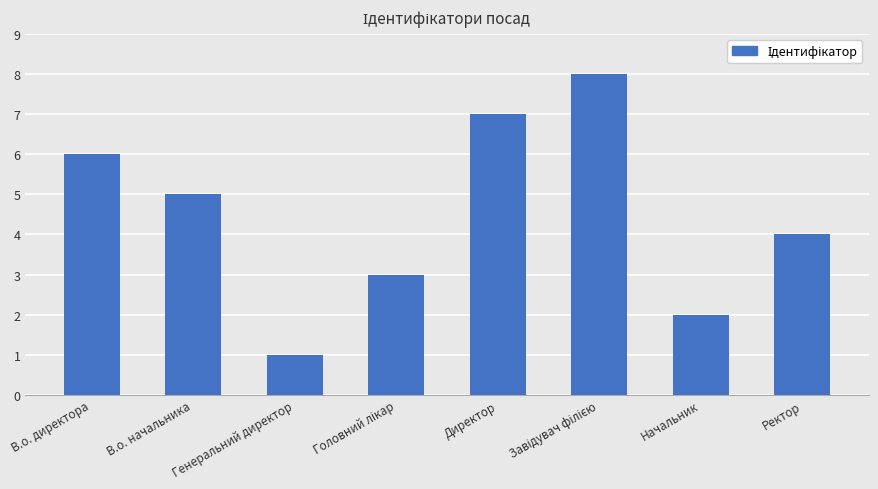

The chart shows a value of 3 at В.о. директора. True or false?

False